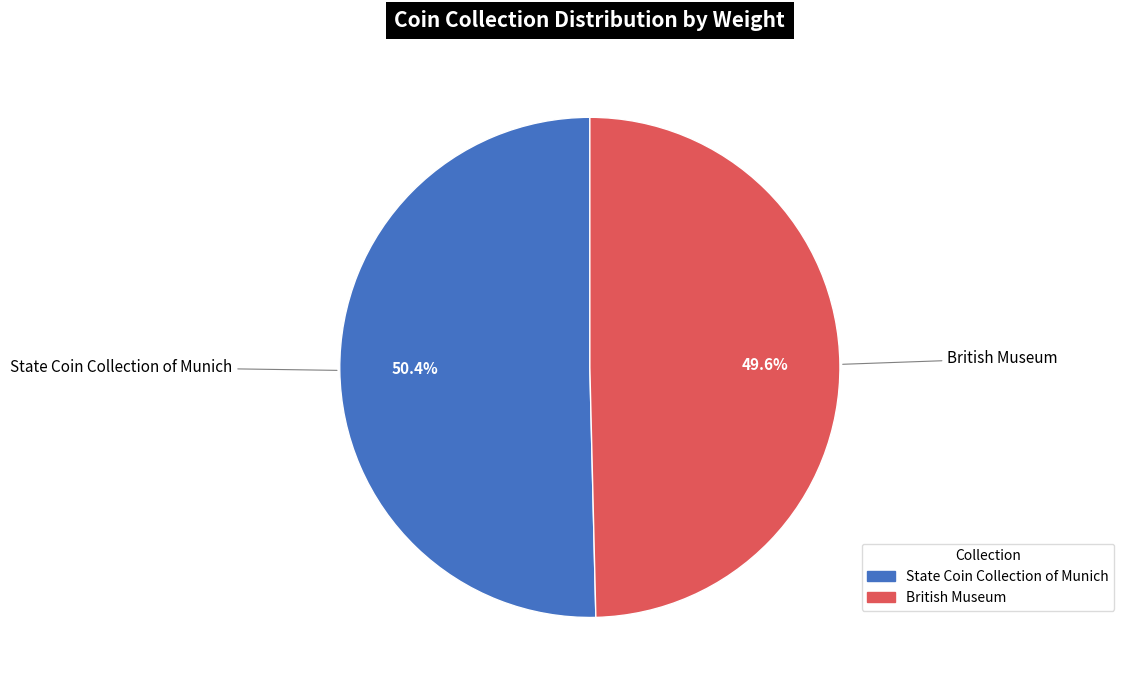

What percentage is the British Museum slice, to the nearest percent?

50%